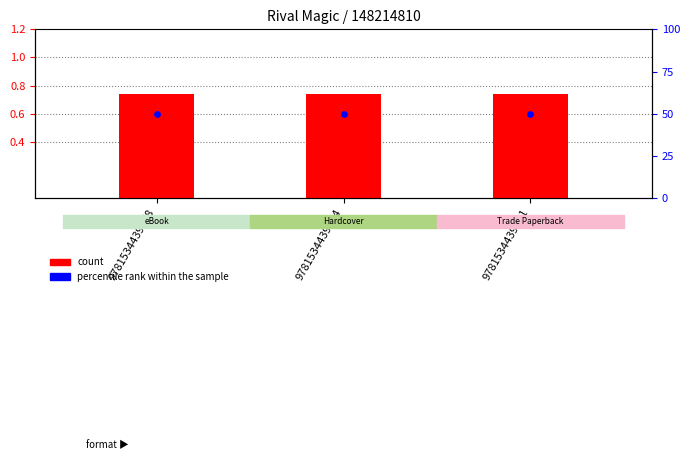

Which series contains the highest Y value?

percentile rank within the sample